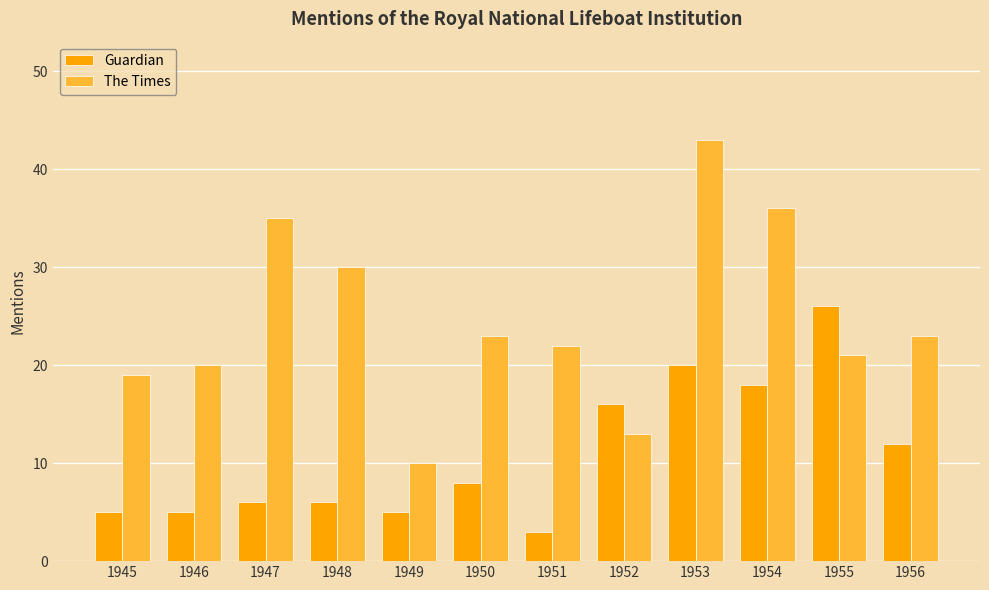

What is the value of the The Times bar at the 2nd from the left?

20